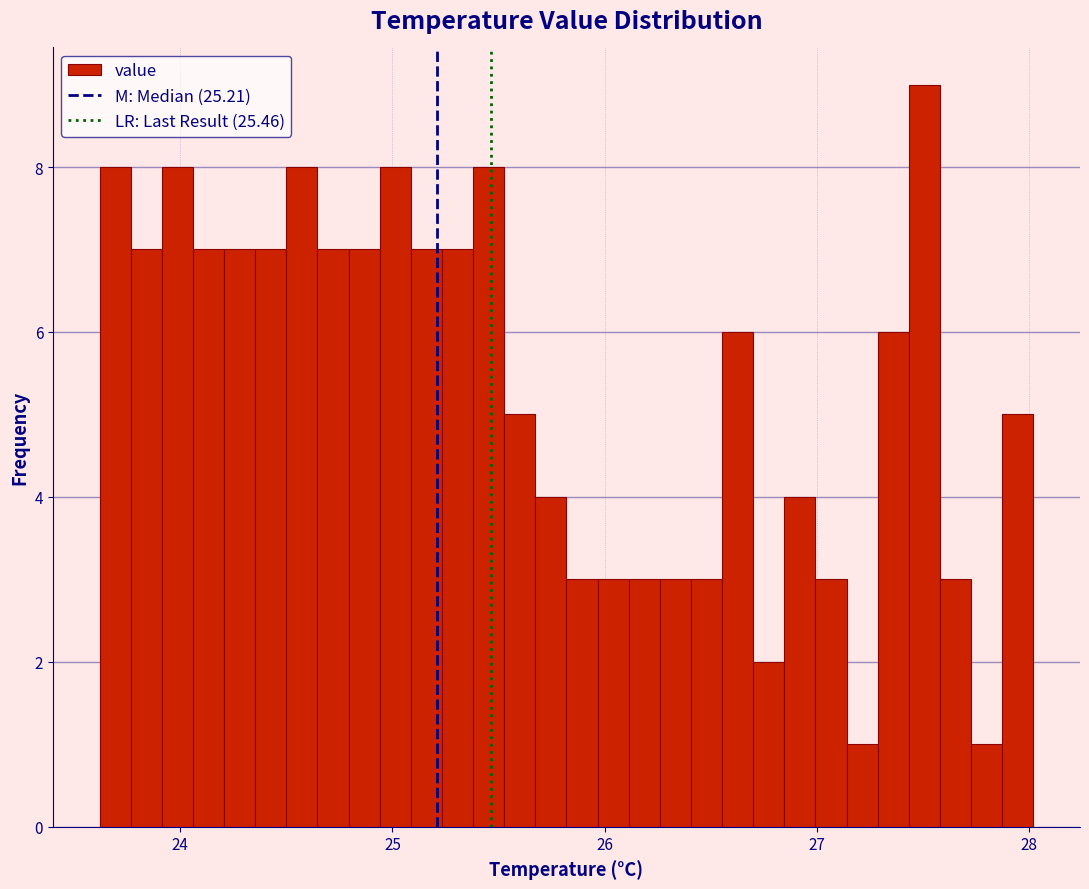

Read against the x-axis, roughly where is the centre of the tallest bar?

27.5